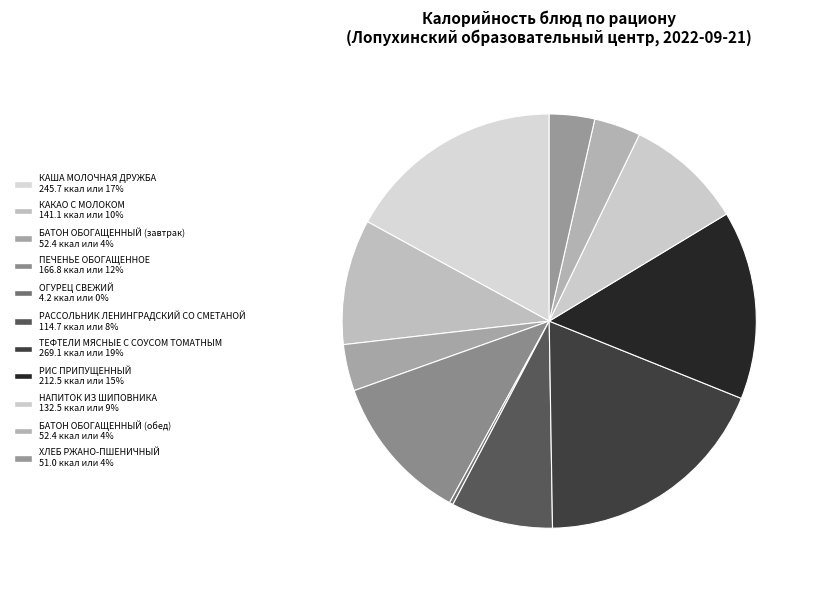

Is there any slice that represents more than half of the pie?

No